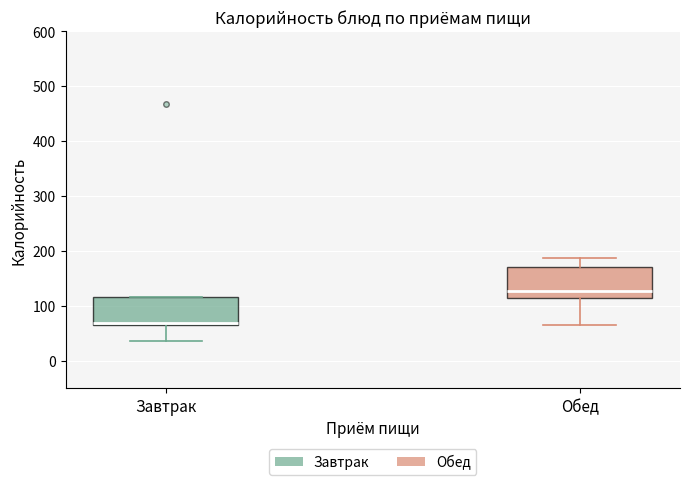

Reading left to right, transcribe this box plot: for each box, give where its median line is, the range the box spans, and where its two whiskers end, as read against the y-axis. The values are not printed on the chart, so give them approximately, as read against the axis.

Завтрак: median 70, box 60 to 120, whiskers 40 to 120
Обед: median 130, box 110 to 170, whiskers 60 to 190